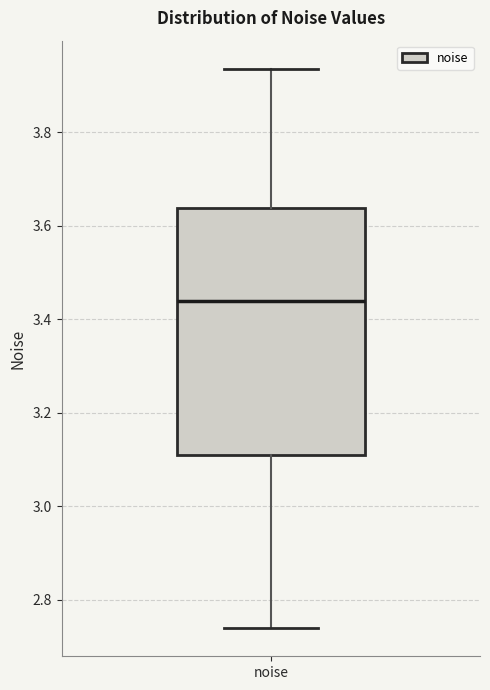

Where does the median line of the box for noise sit on the y-axis? The values are not printed on the chart, so give them approximately, as read against the axis.

3.44